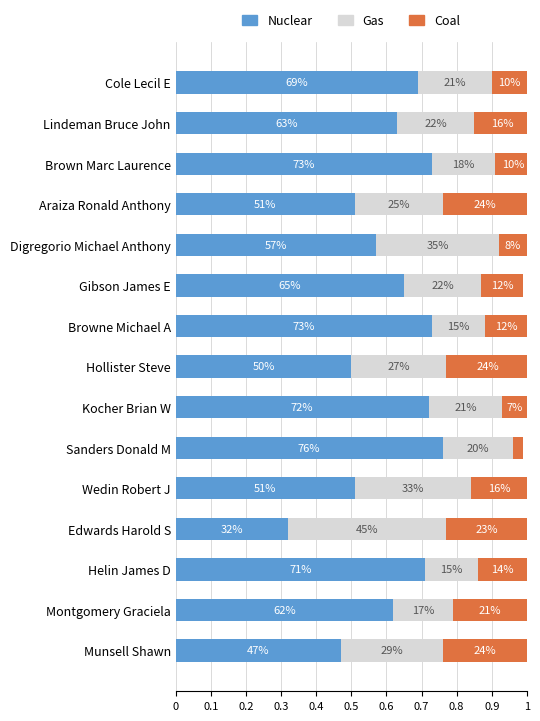

Count the number of data series in this chart.

3